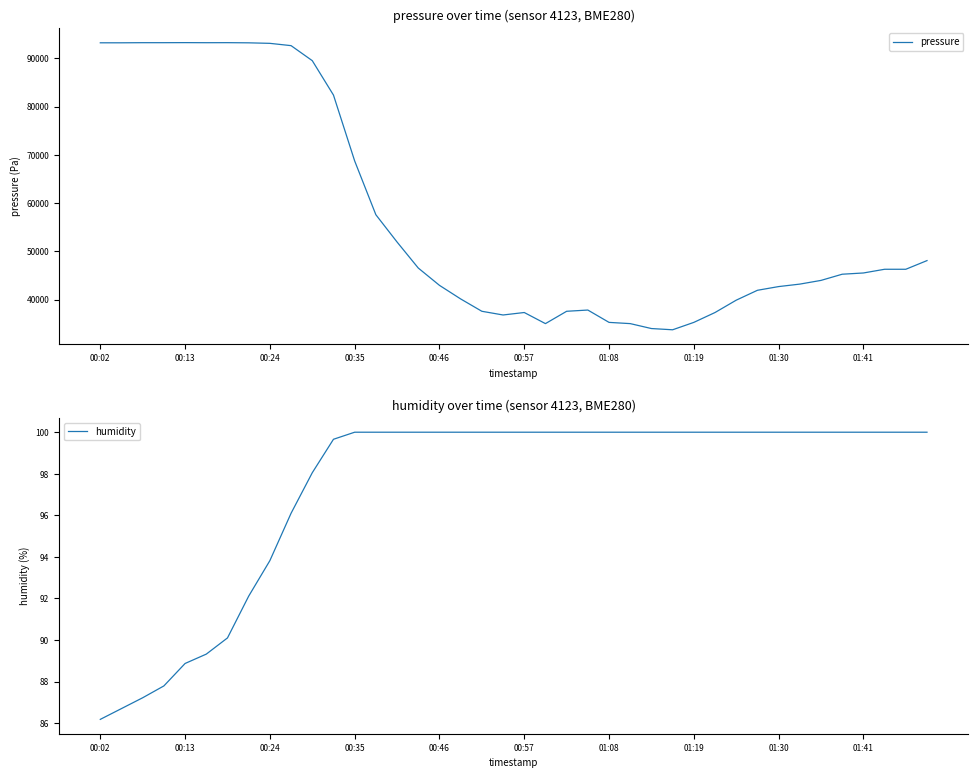

What is the highest value of the humidity series?

100.0